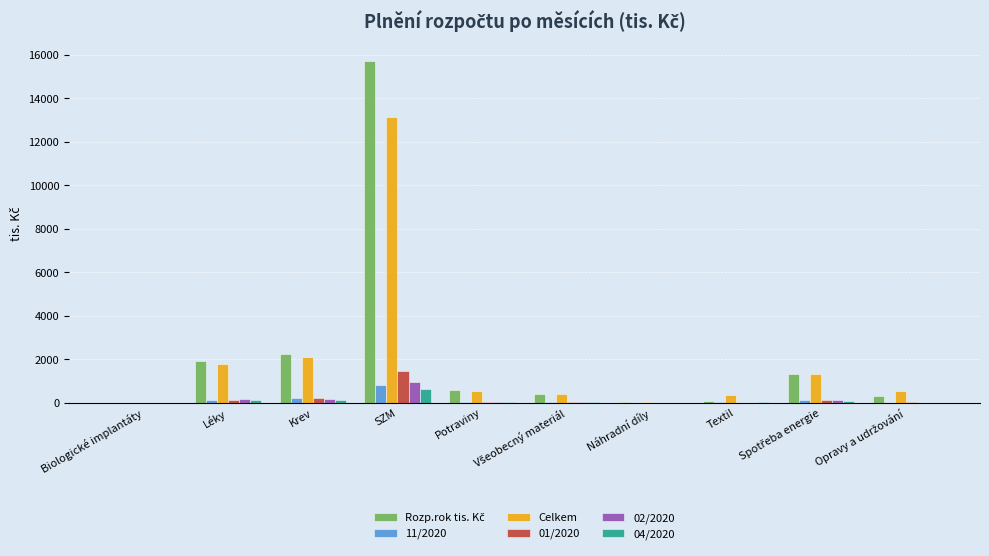

Is it true that 04/2020 equals 643.4 at SZM?

True